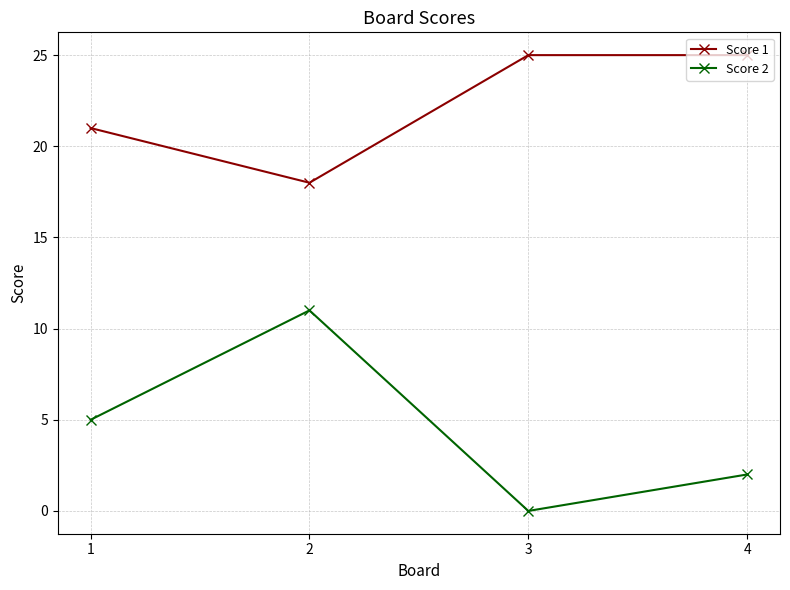

At which label is Score 2 closest to 5?

1